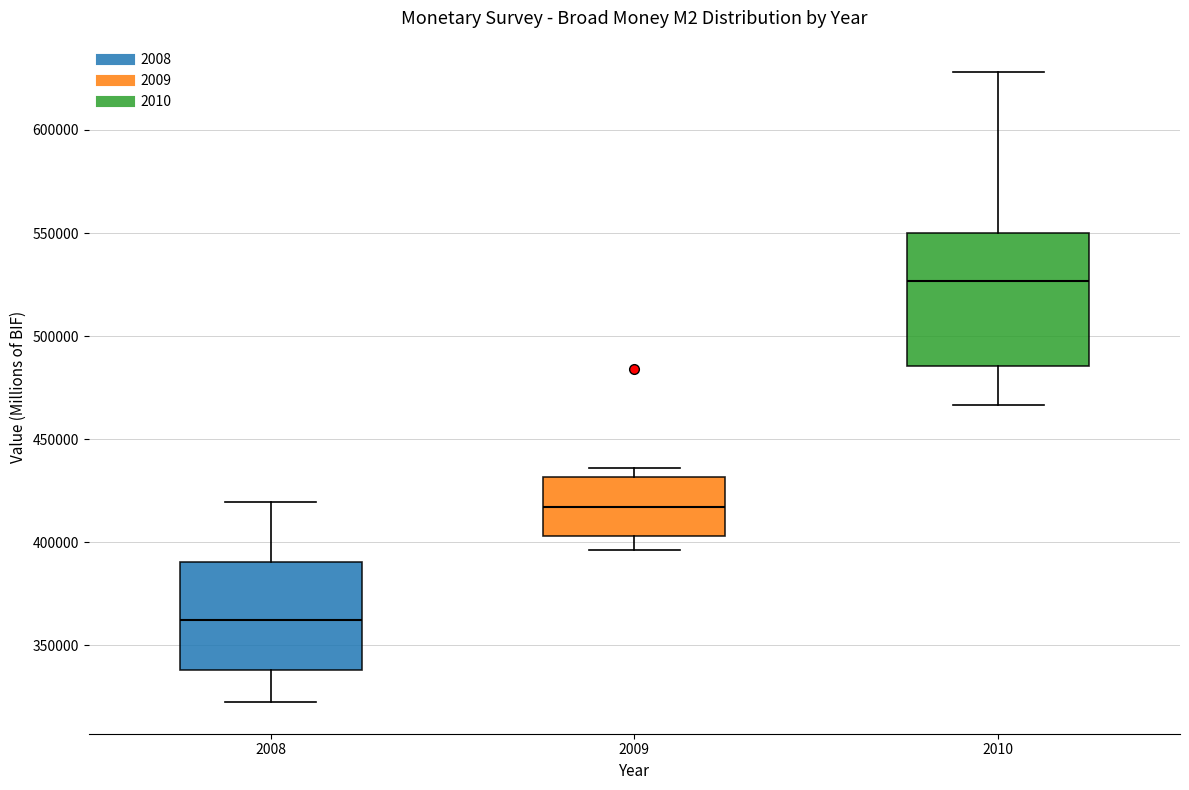

Reading left to right, read every box against the y-axis: the position of its median line, the range the box covers, and the ends of its whiskers. The values are not printed on the chart, so give them approximately, as read against the axis.

2008: median 360000, box 340000 to 390000, whiskers 320000 to 420000
2009: median 415000, box 405000 to 430000, whiskers 395000 to 435000
2010: median 525000, box 485000 to 550000, whiskers 465000 to 630000